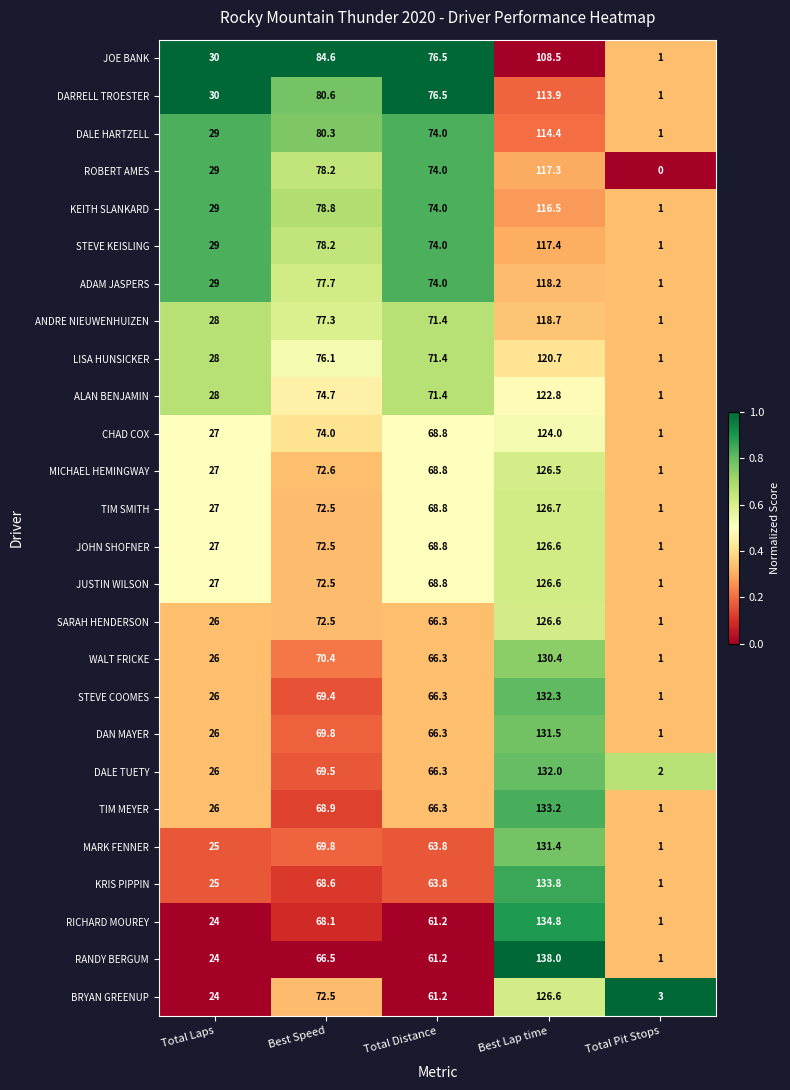

Which series has the largest total across all categories?

DARRELL TROESTER